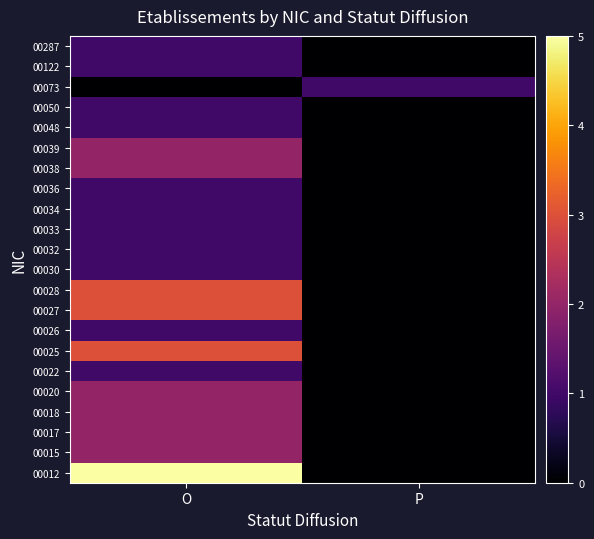

Count the number of data series in this chart.

22